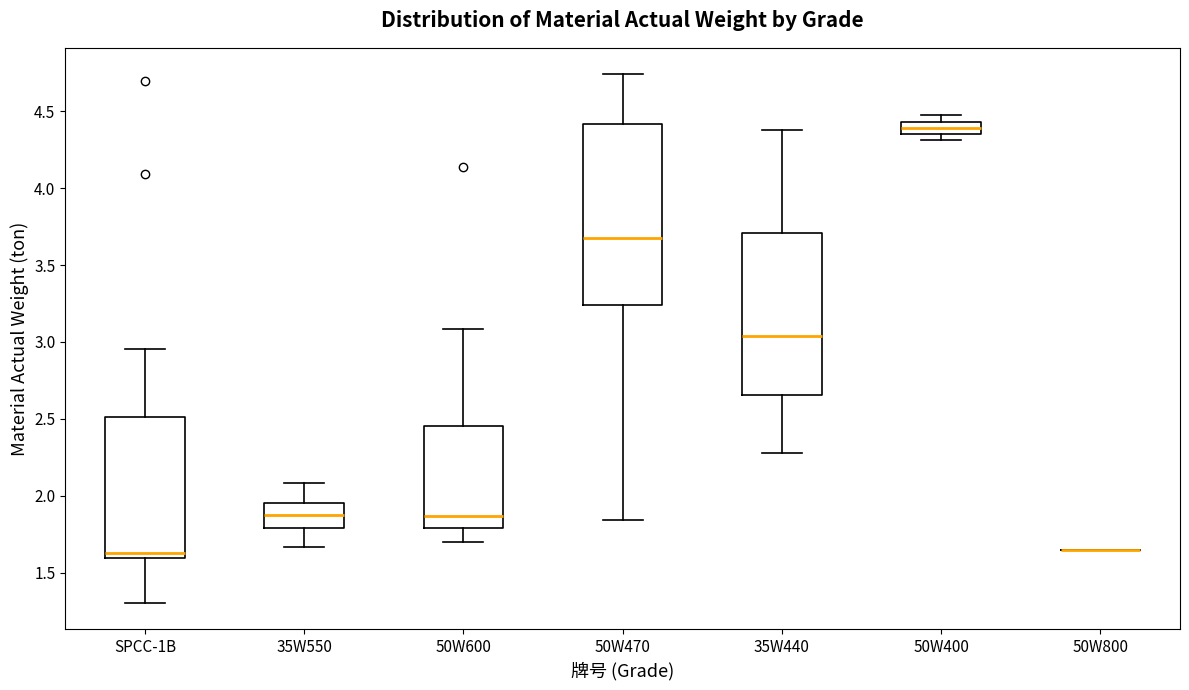

Comparing the boxes themselves (not the whiskers), which one is the tallest?

50W470